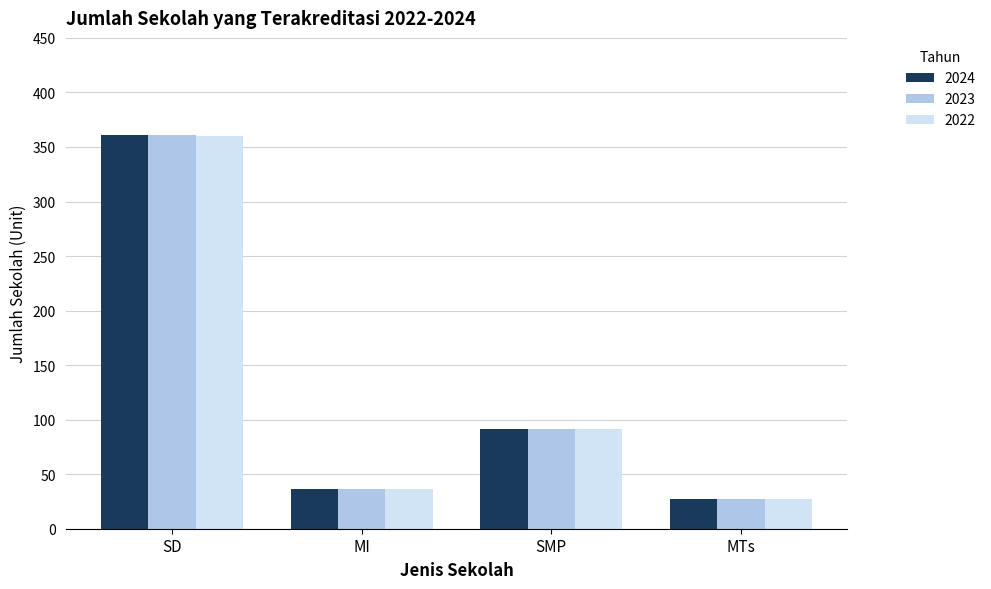

True or false: 2023 has a value of 222 at SD.

False